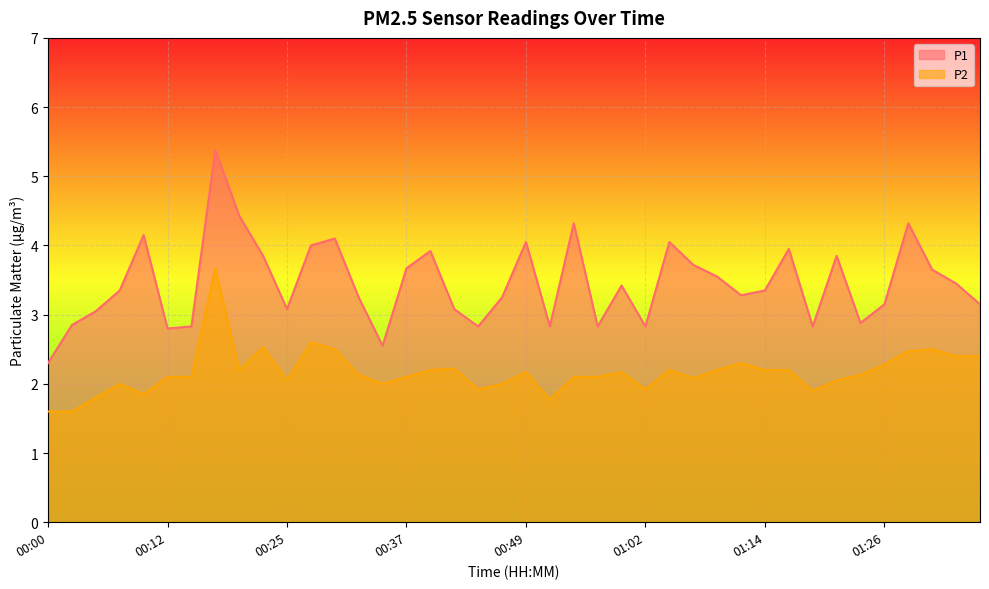

True or false: P2 and P1 intersect in this chart.

False